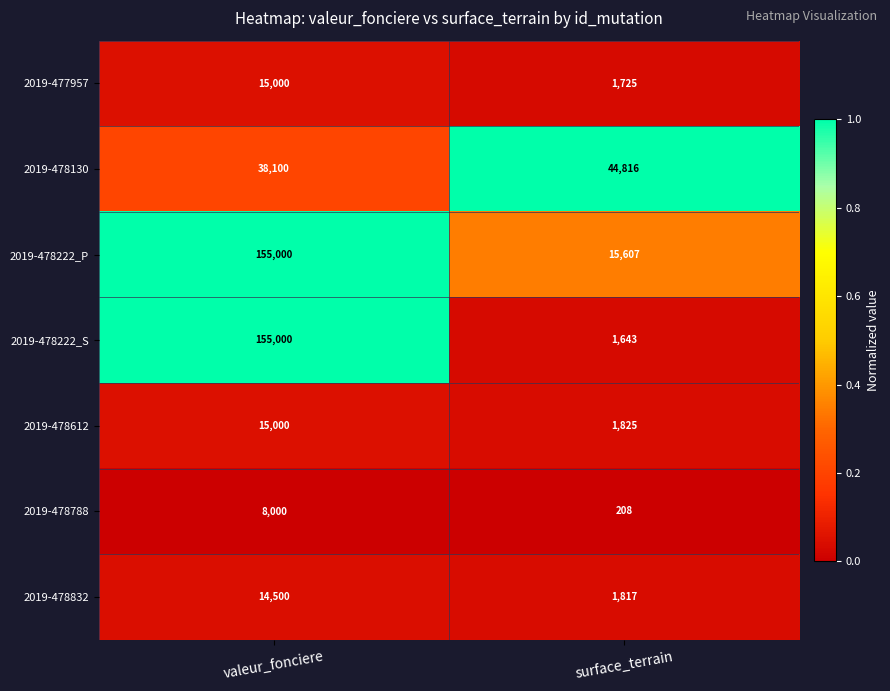

The 2019-478832 series shows 3052 at surface_terrain. True or false?

False